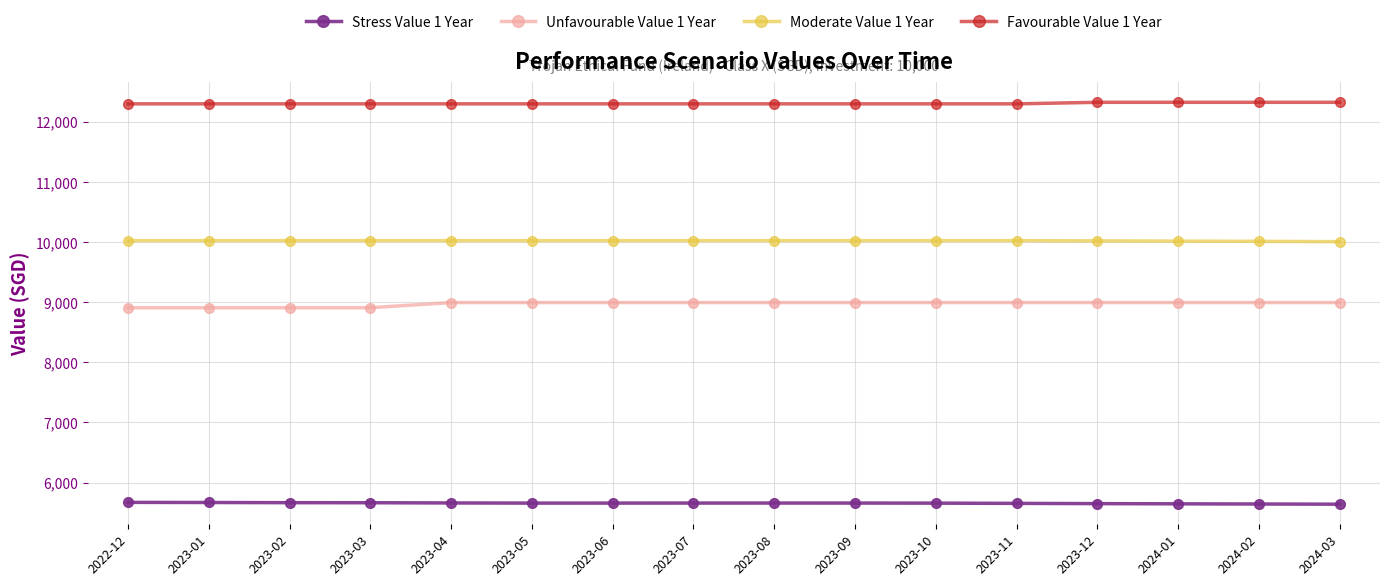

What position from the left is 2024-03?

16